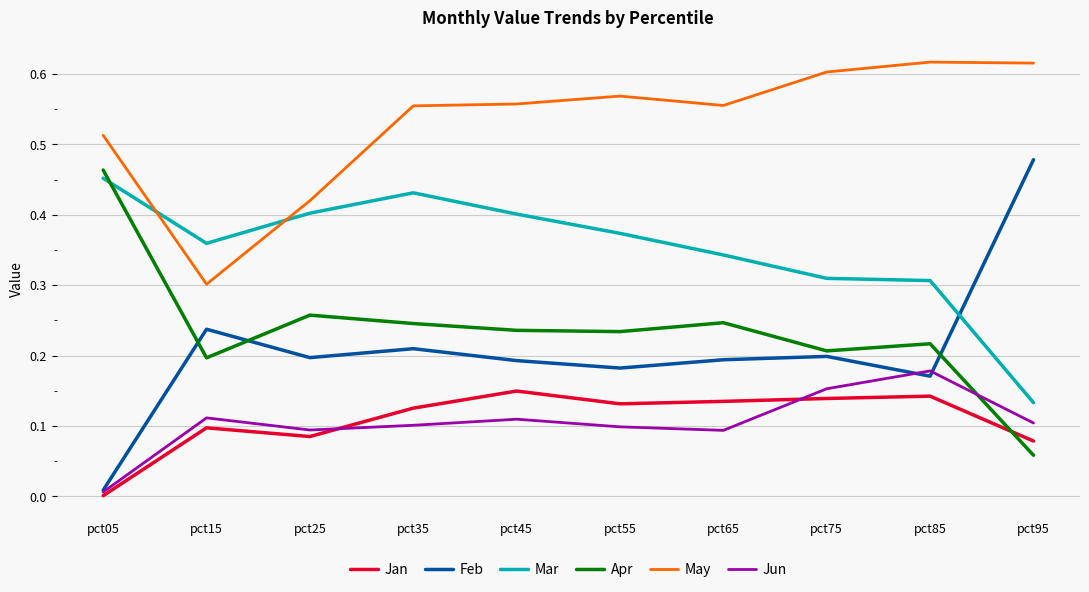

True or false: Apr and Feb intersect in this chart.

True